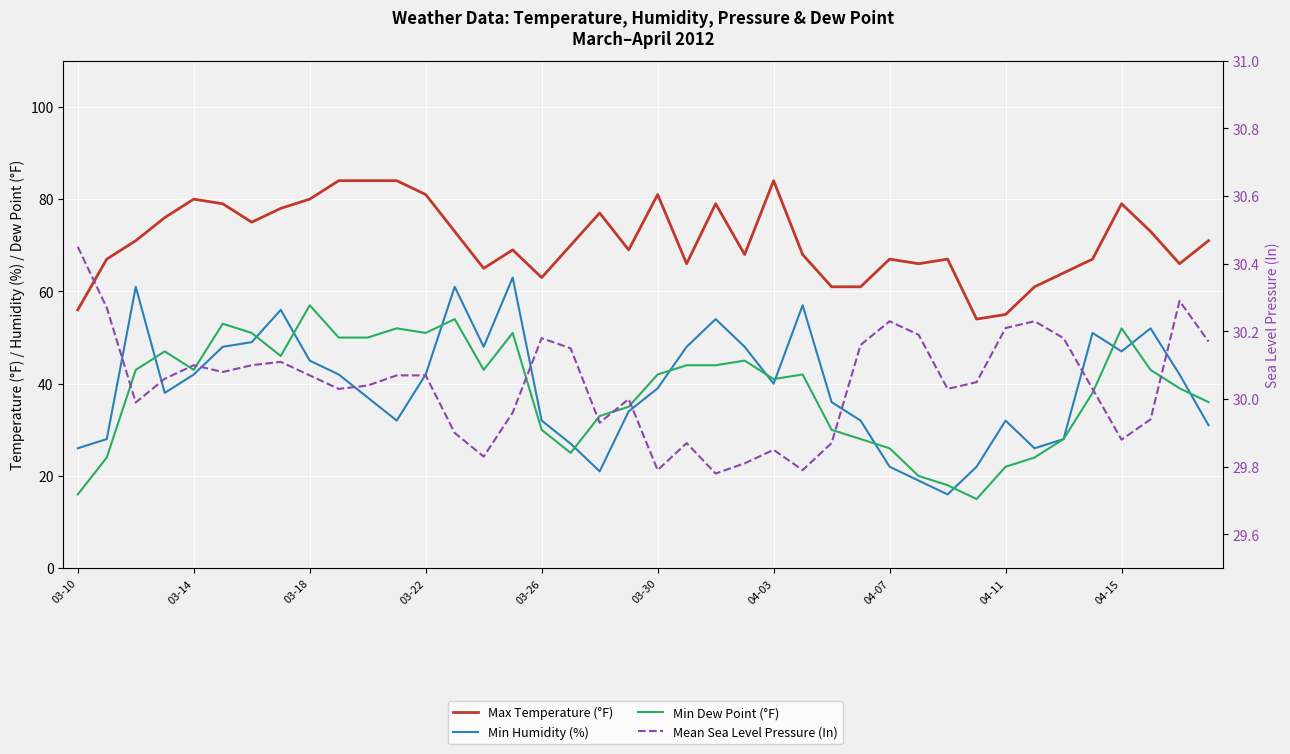

How many lines are shown in the chart?

4